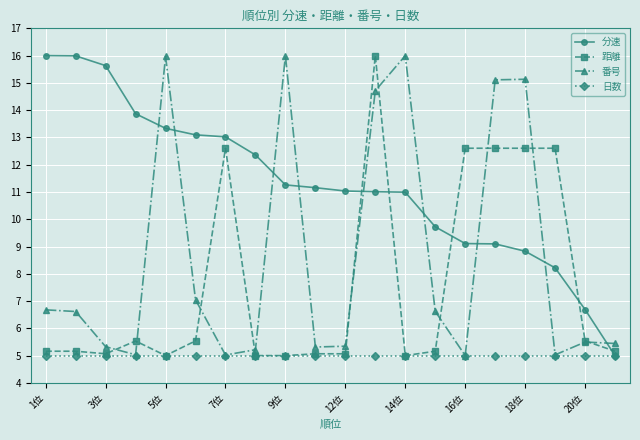

Does the chart display data point markers on the line(s)?

Yes